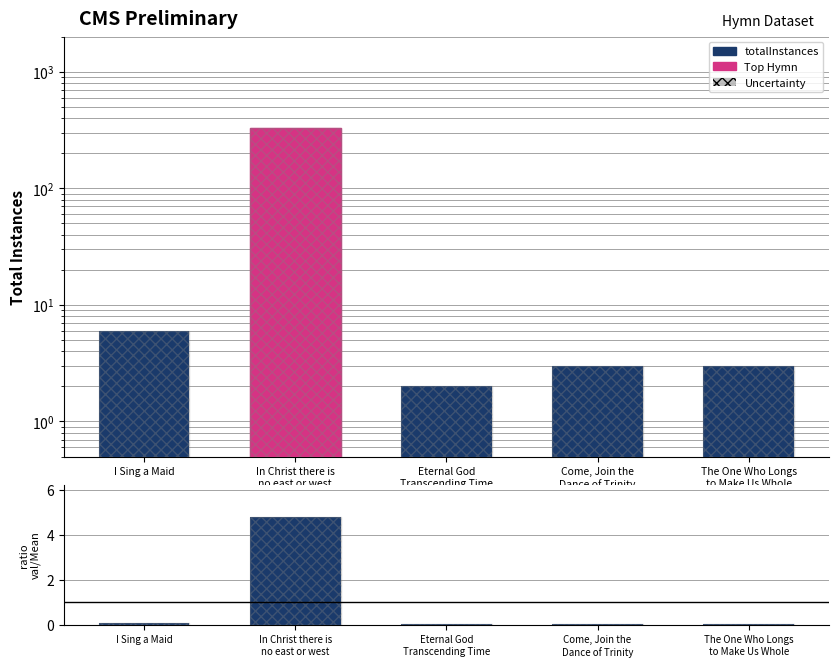

What position from the left is The One Who Longs
to Make Us Whole?

5